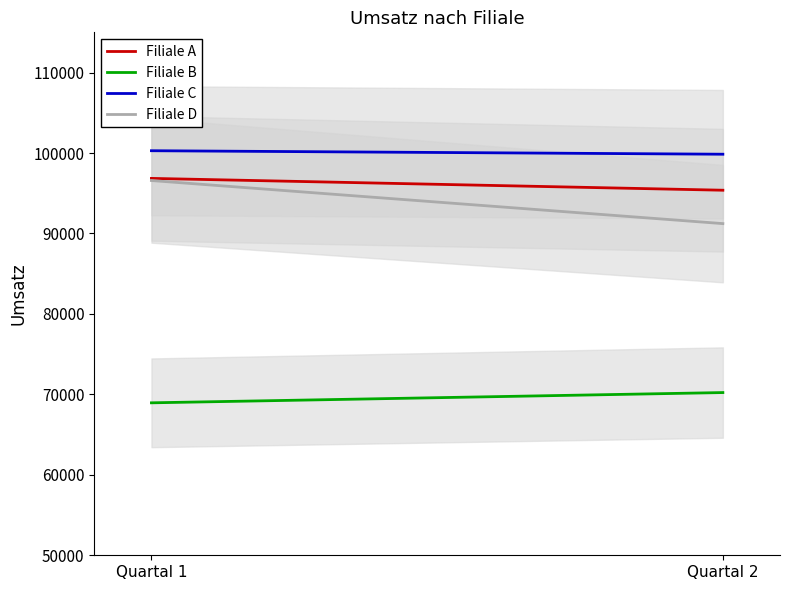

What is the difference between the maximum and minimum values in the Filiale C series?

435